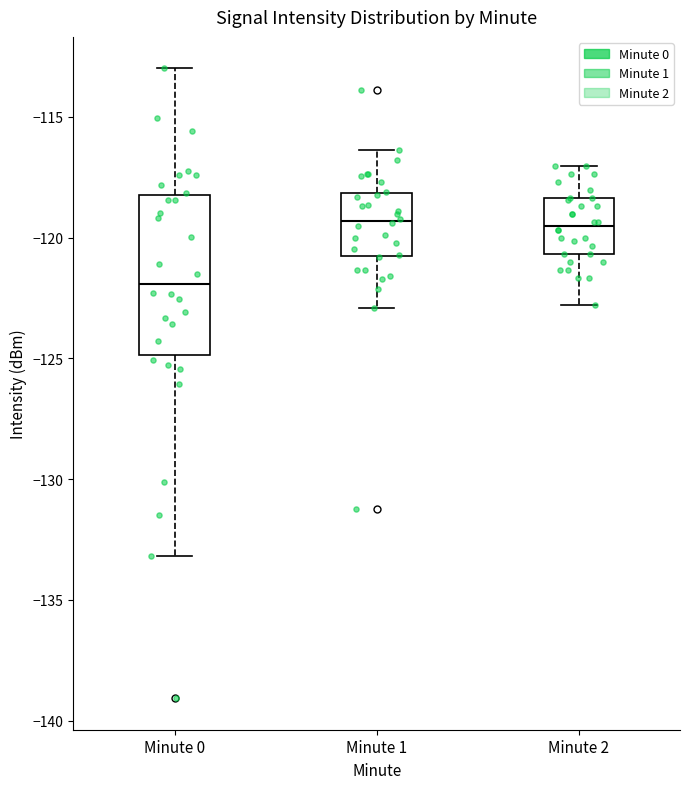

Reading left to right, read every box against the y-axis: the position of its median line, the range the box covers, and the ends of its whiskers. The values are not printed on the chart, so give them approximately, as read against the axis.

Minute 0: median -122.0, box -125.0 to -118.0, whiskers -133.0 to -113.0
Minute 1: median -119.5, box -121.0 to -118.0, whiskers -123.0 to -116.5
Minute 2: median -119.5, box -120.5 to -118.5, whiskers -123.0 to -117.0